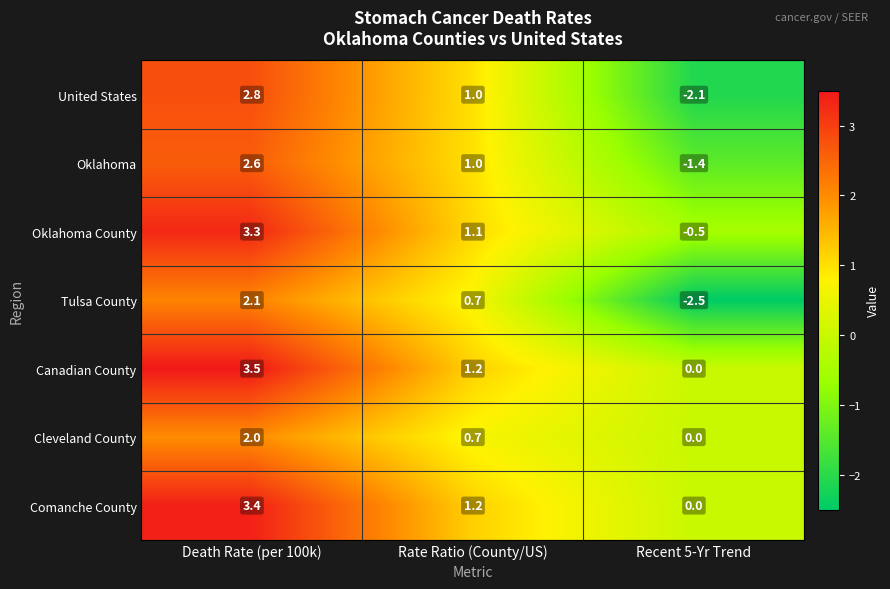

What is the difference between the second highest and minimum values in the United States series?

3.1